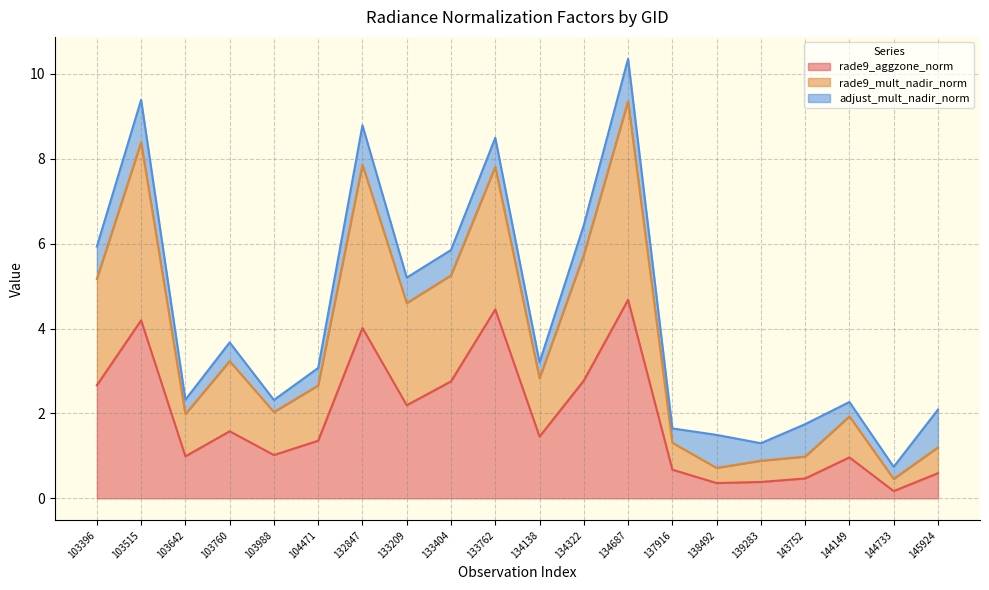

The rade9_aggzone_norm series shows 2.8 at 134322. True or false?

True